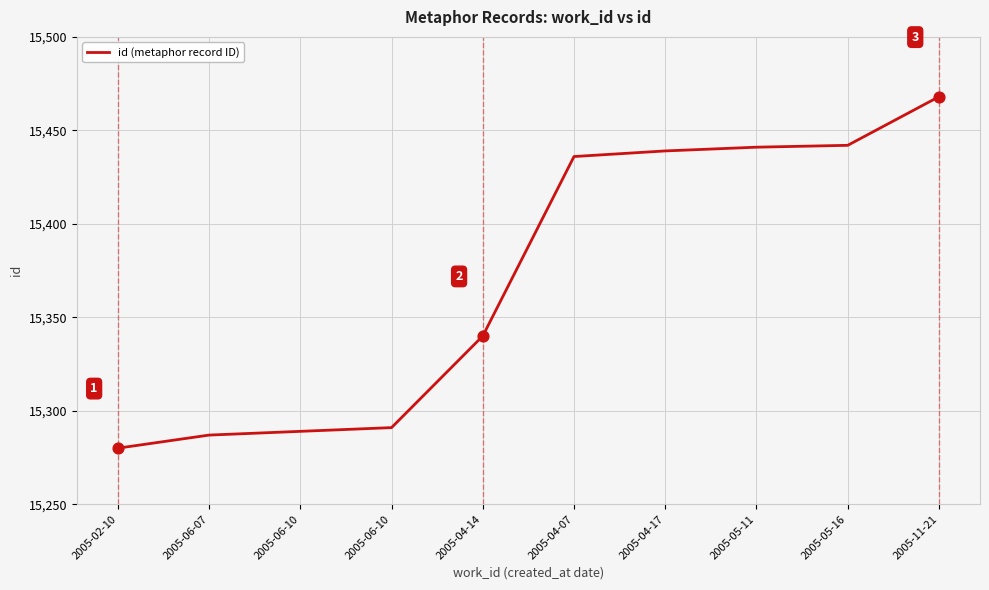

How many lines are shown in the chart?

1